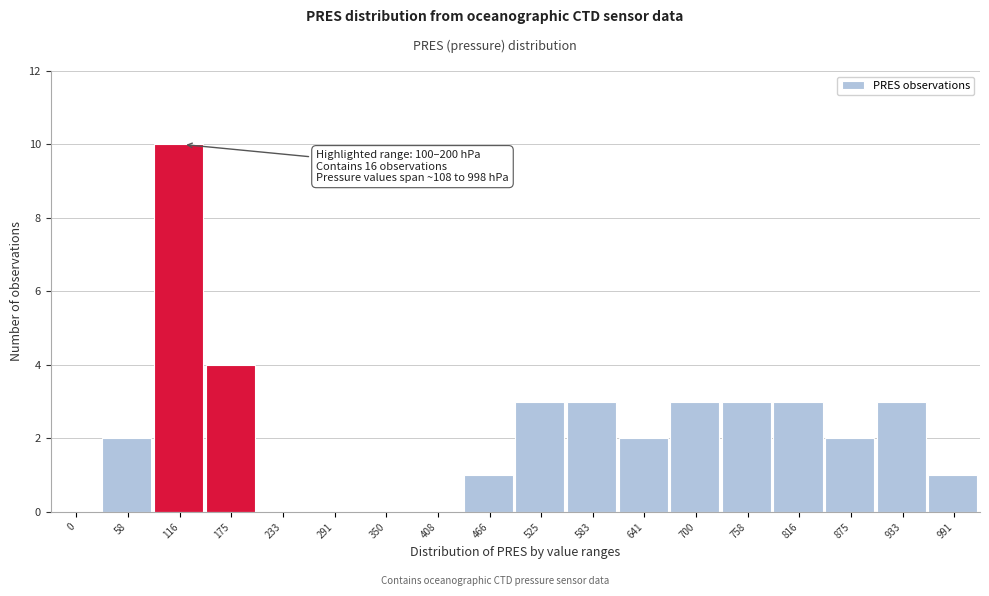

Reading left to right, extract all data points from this chart.

0=0	58=2	116=10	175=4	233=0	291=0	350=0	408=0	466=1	525=3	583=3	641=2	700=3	758=3	816=3	875=2	933=3	991=1